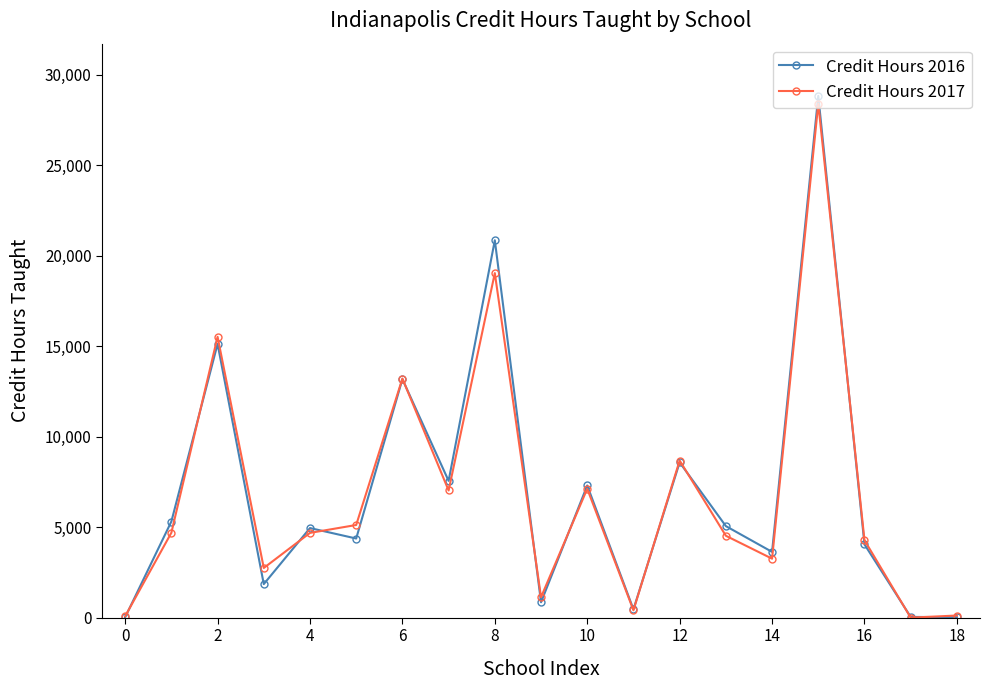

How many data points in Credit Hours 2016 are less than 4954?

9